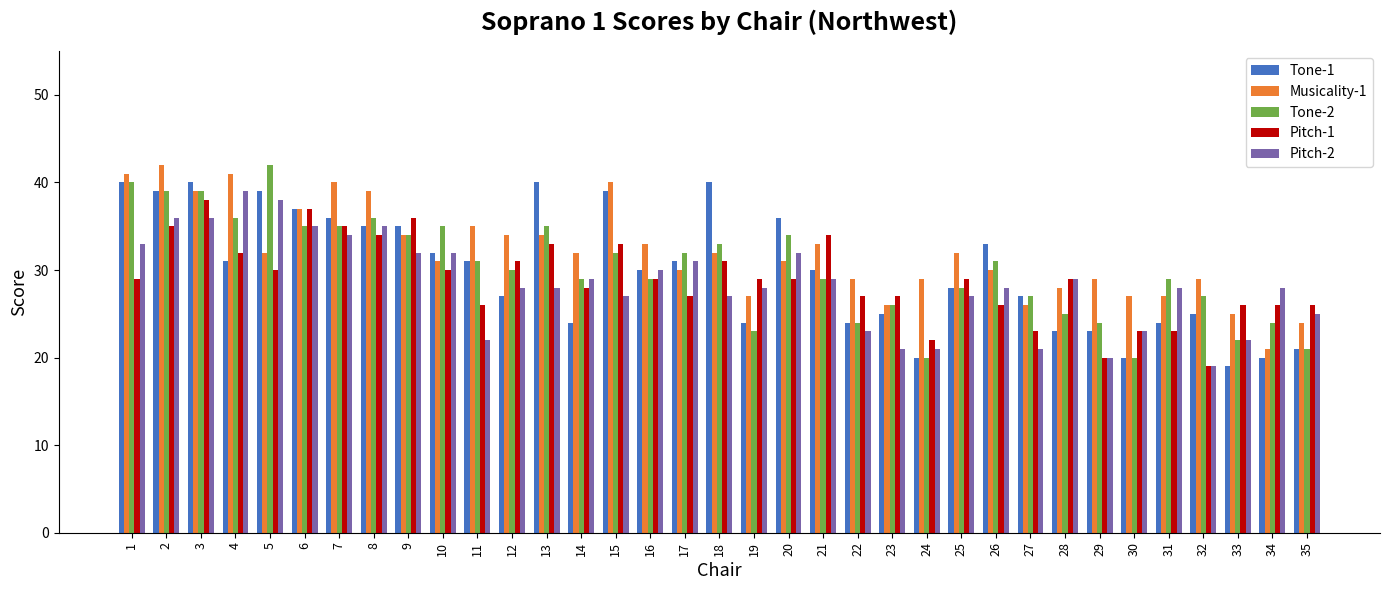

Which series changed the most between 4 and 31?

Musicality-1